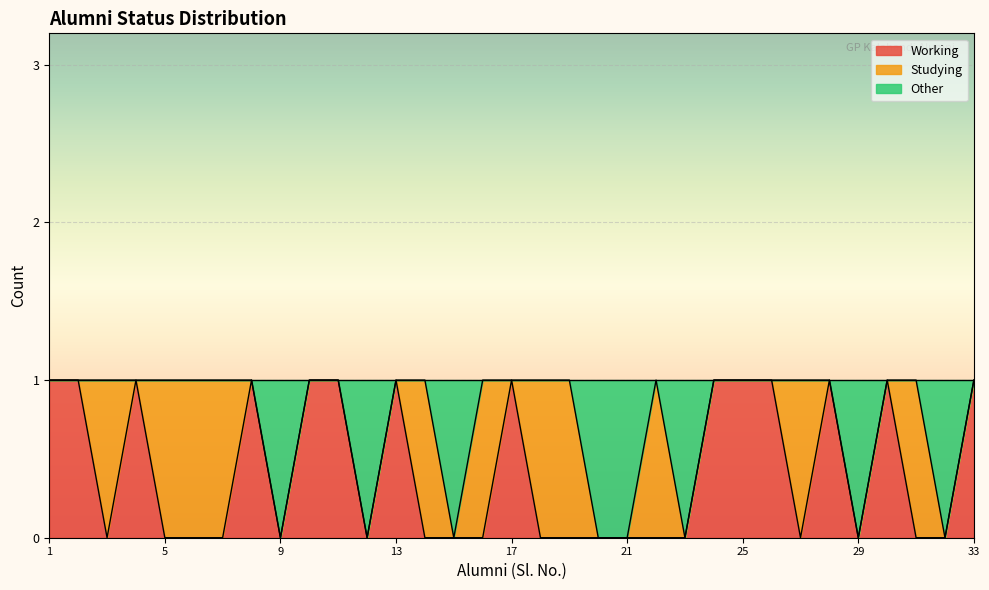

Does the chart display data point markers on the line(s)?

No